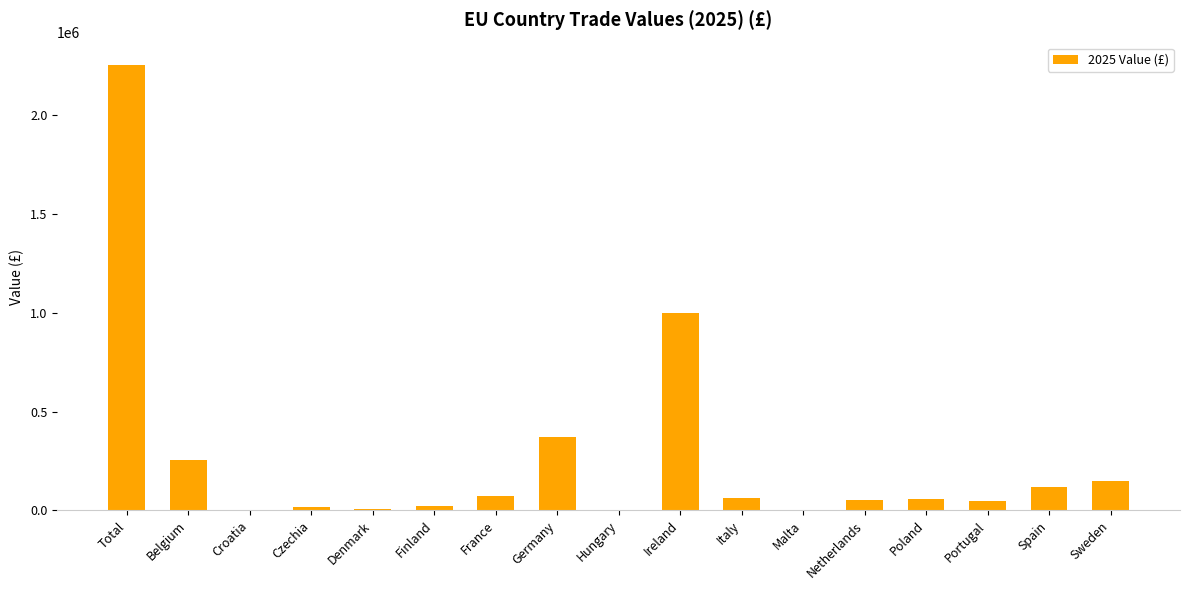

The value at Total is 2255425. True or false?

True